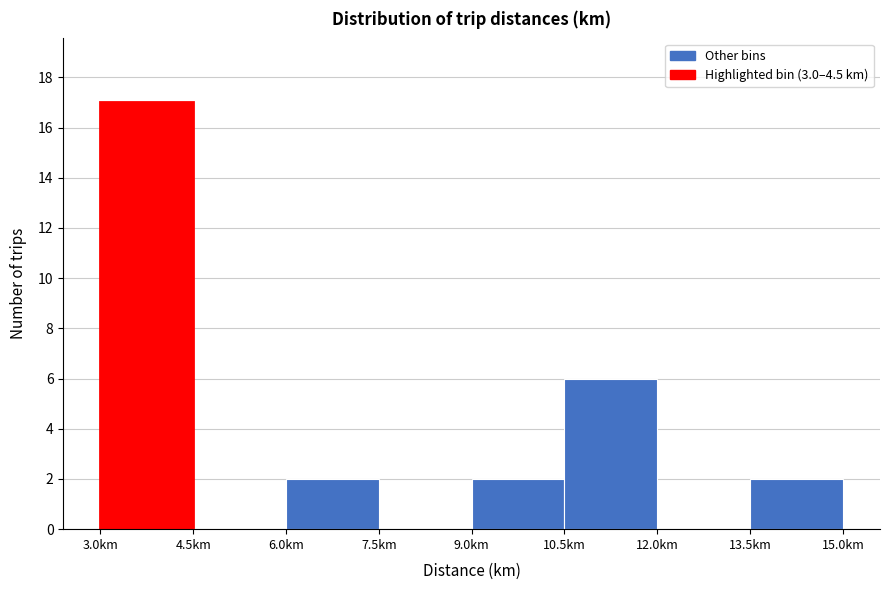

Which range on the x-axis has the tallest bar?

3.0 to 4.5